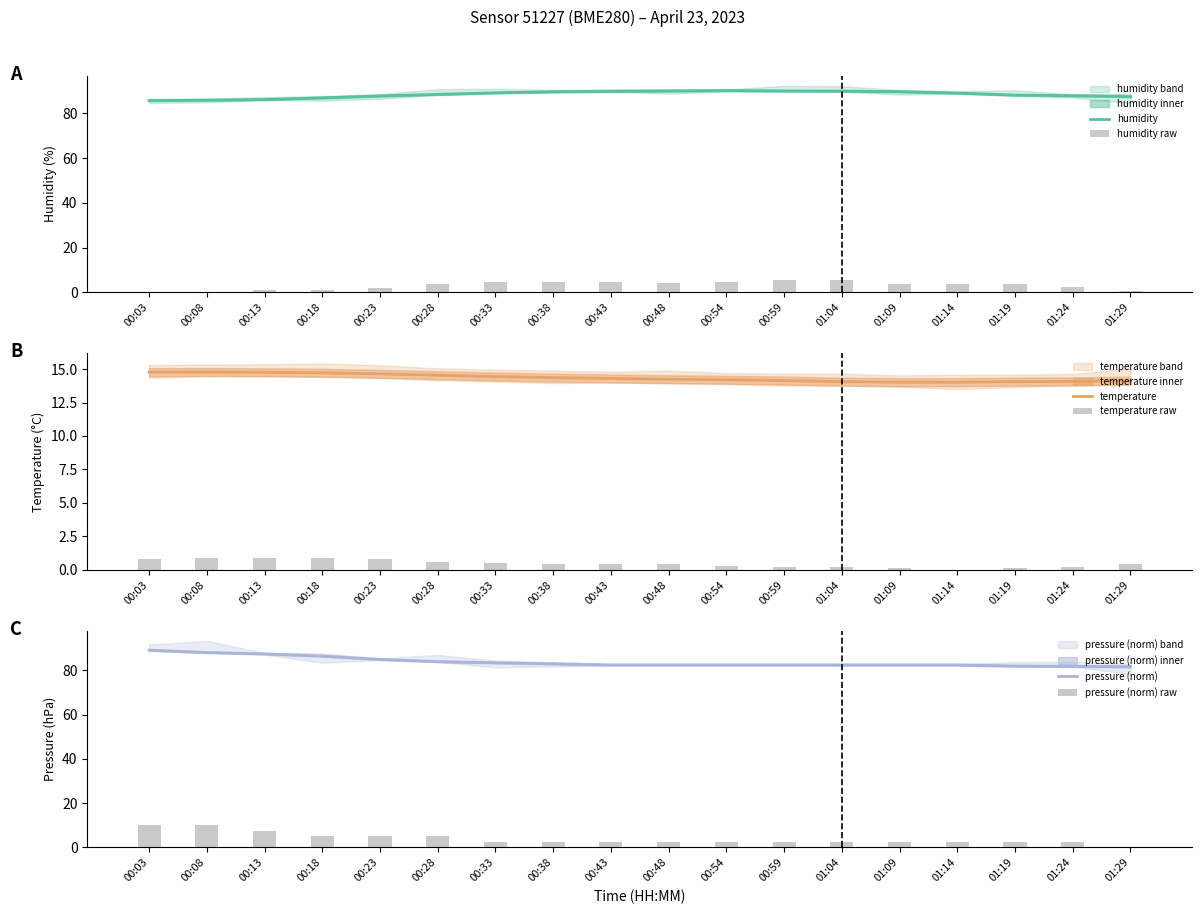

The value of pressure (norm) at 00:38 is 83.0. True or false?

True